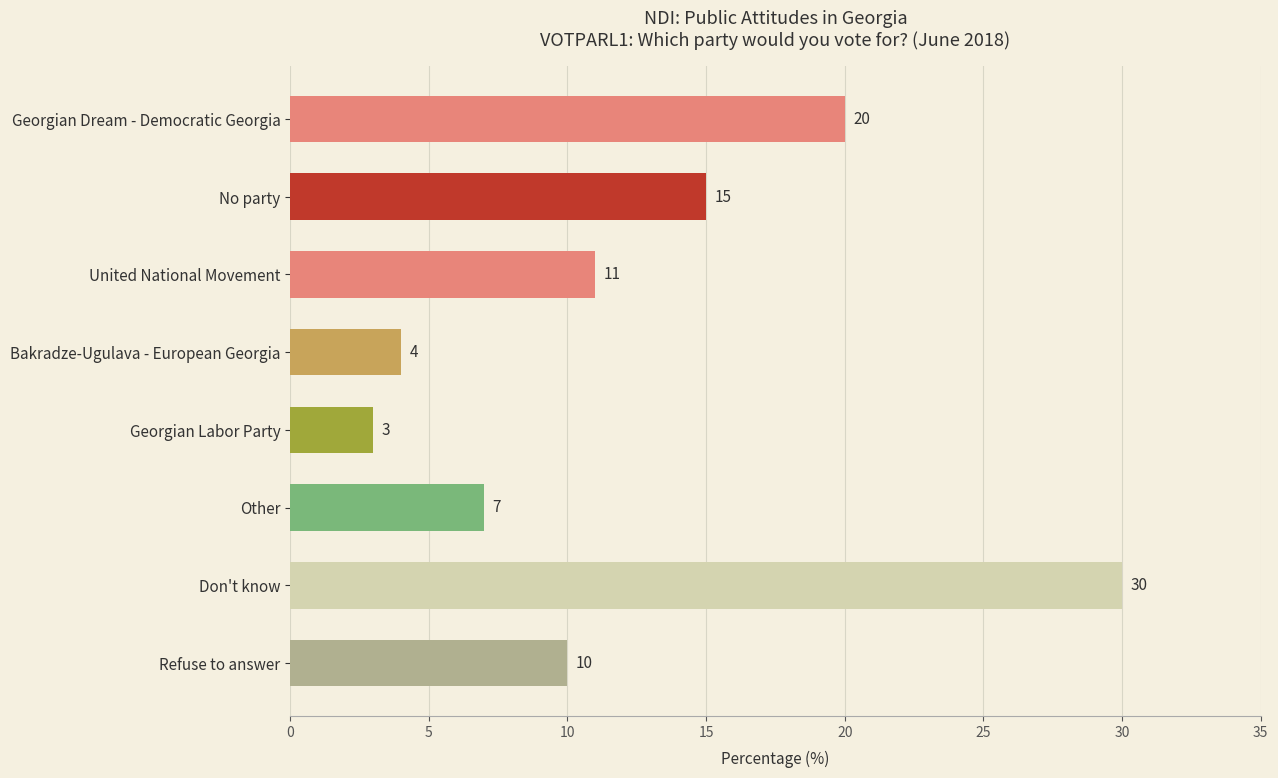

Rank the categories by value from lowest to highest.

Georgian Labor Party, Bakradze-Ugulava - European Georgia, Other, Refuse to answer, United National Movement, No party, Georgian Dream - Democratic Georgia, Don't know